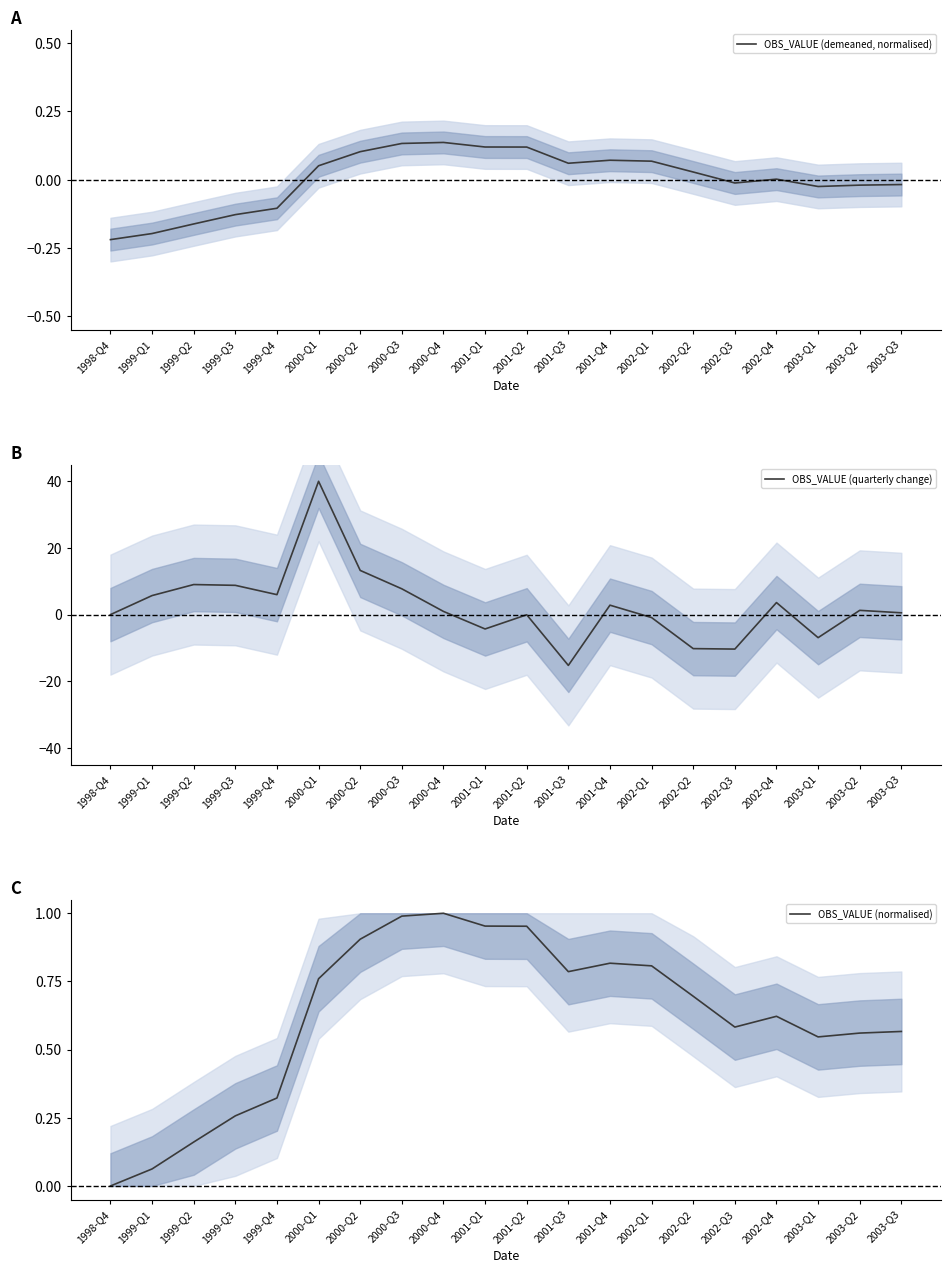

In OBS_VALUE (normalised), how many points are lower than both neighbors (excluding endpoints)?

3